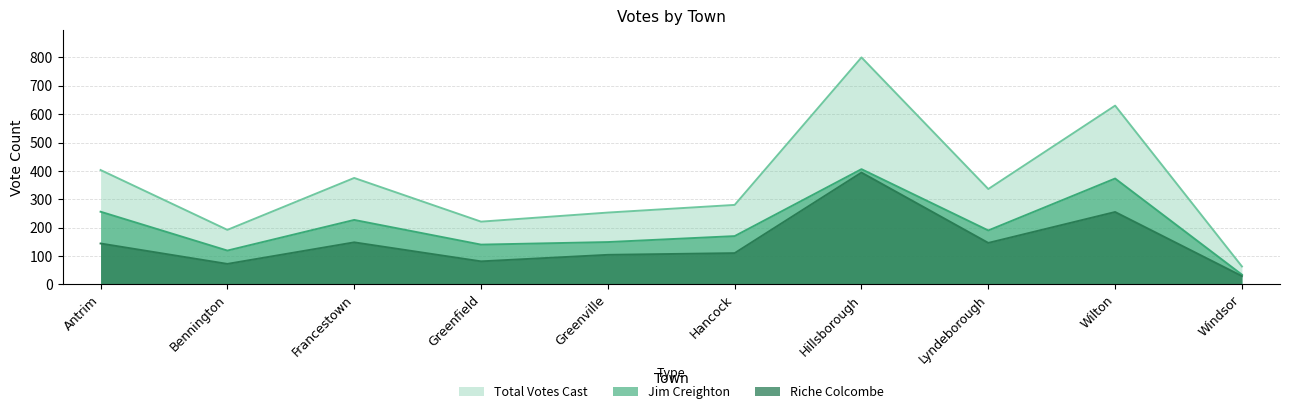

Reading left to right, list all the values displayed in this chart.

Jim Creighton: Antrim=256	Bennington=119	Francestown=227	Greenfield=140	Greenville=149	Hancock=170	Hillsborough=406	Lyndeborough=190	Wilton=373	Windsor=34
Riche Colcombe: Antrim=144	Bennington=72	Francestown=148	Greenfield=81	Greenville=104	Hancock=110	Hillsborough=394	Lyndeborough=146	Wilton=255	Windsor=29
Total Votes Cast: Antrim=403	Bennington=192	Francestown=375	Greenfield=221	Greenville=253	Hancock=280	Hillsborough=800	Lyndeborough=336	Wilton=630	Windsor=63